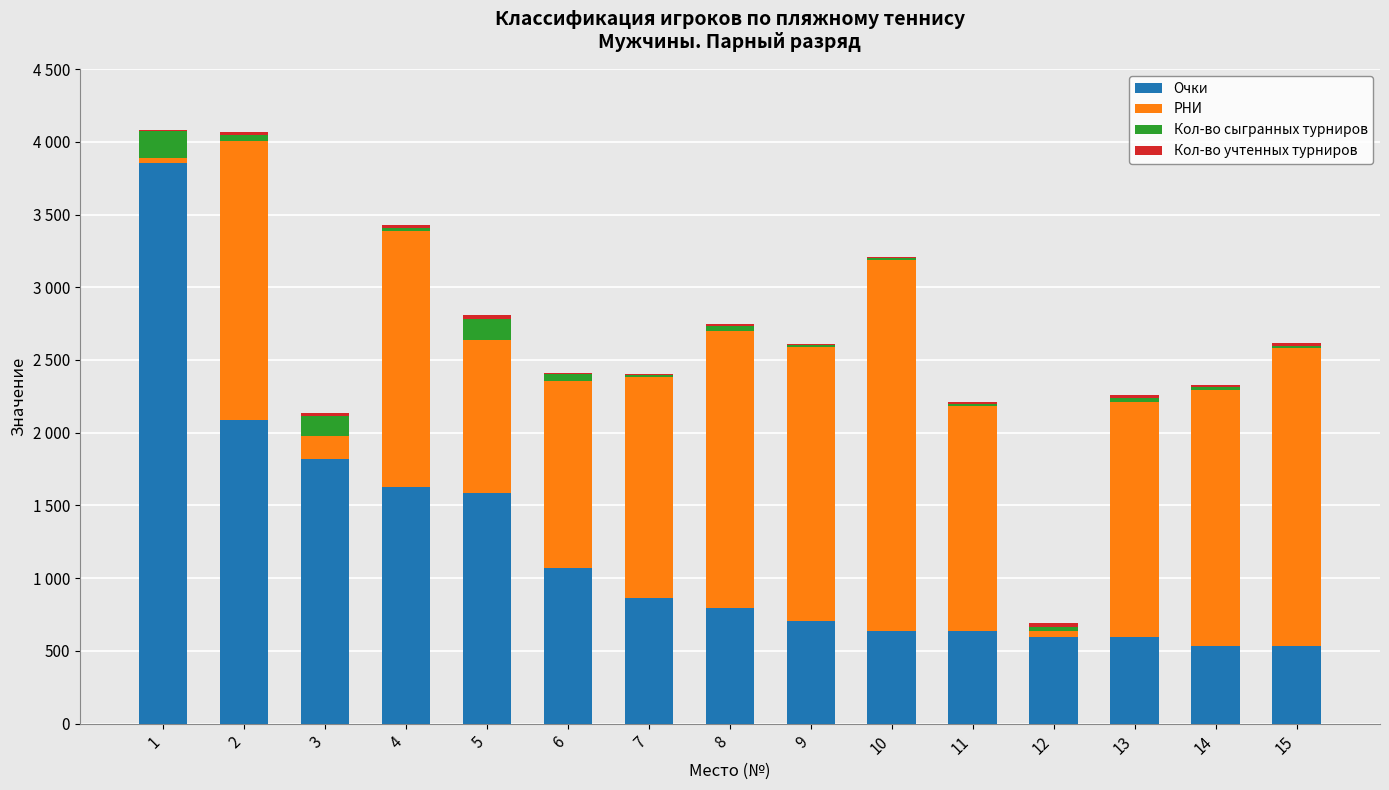

Which series has the widest spread of values?

Очки